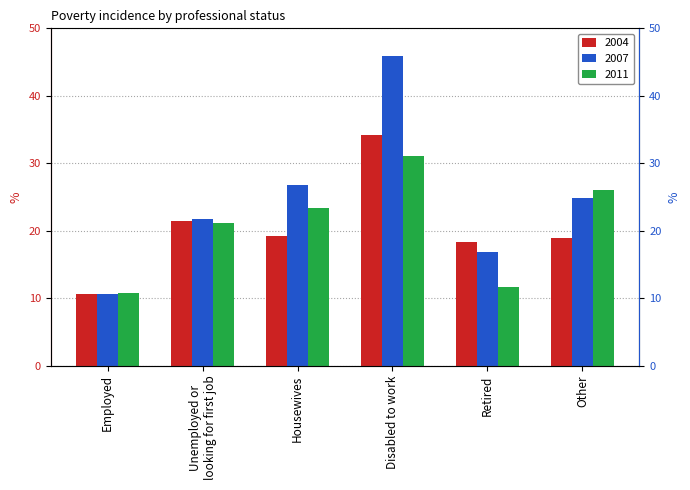

Count the number of data series in this chart.

3